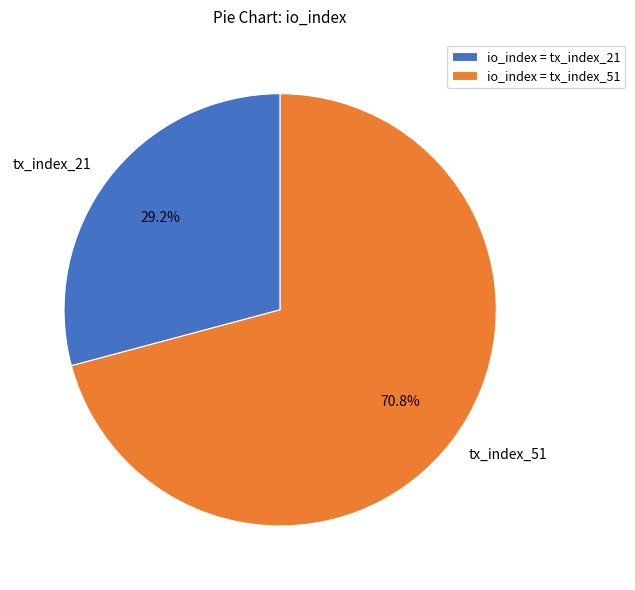

Is there any slice that represents more than half of the pie?

Yes